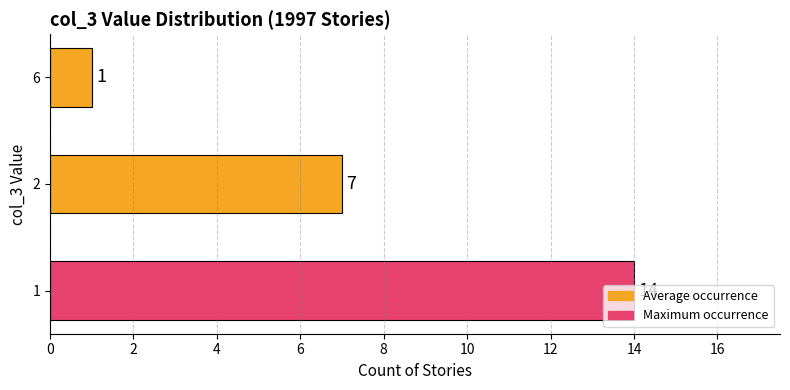

What is the ratio of the value at 2 to the value at 1?

0.5